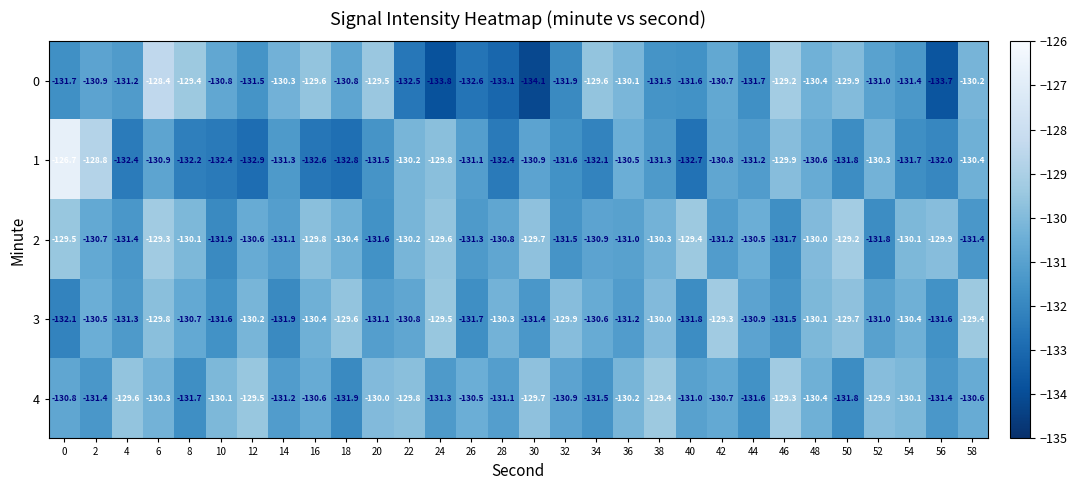

True or false: 2 has a value of -224.2 at 0.

False